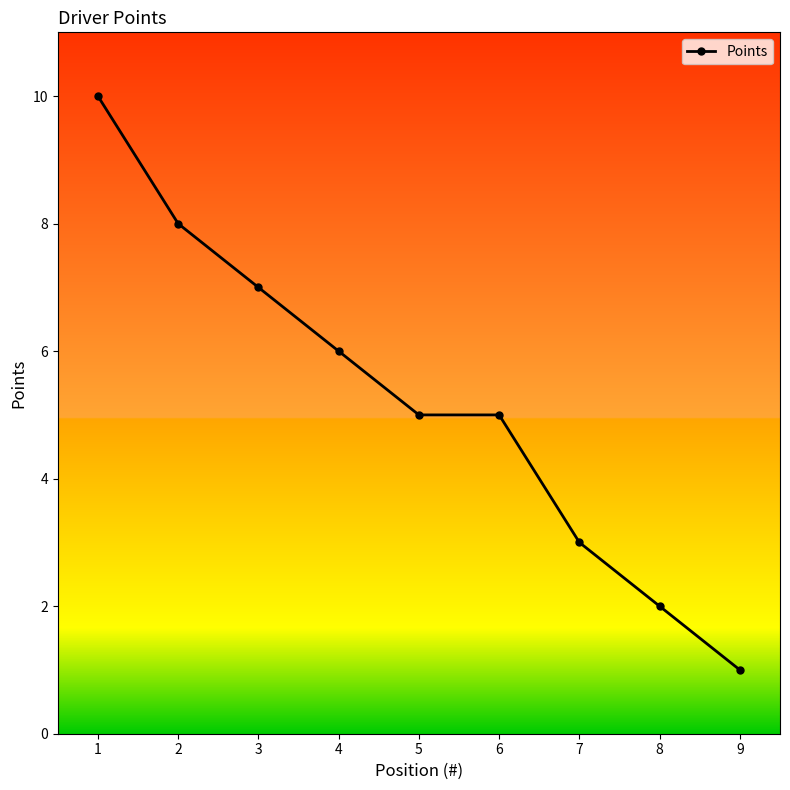

Approximately how many times larger is the value at 5 compared to 3?

0.7